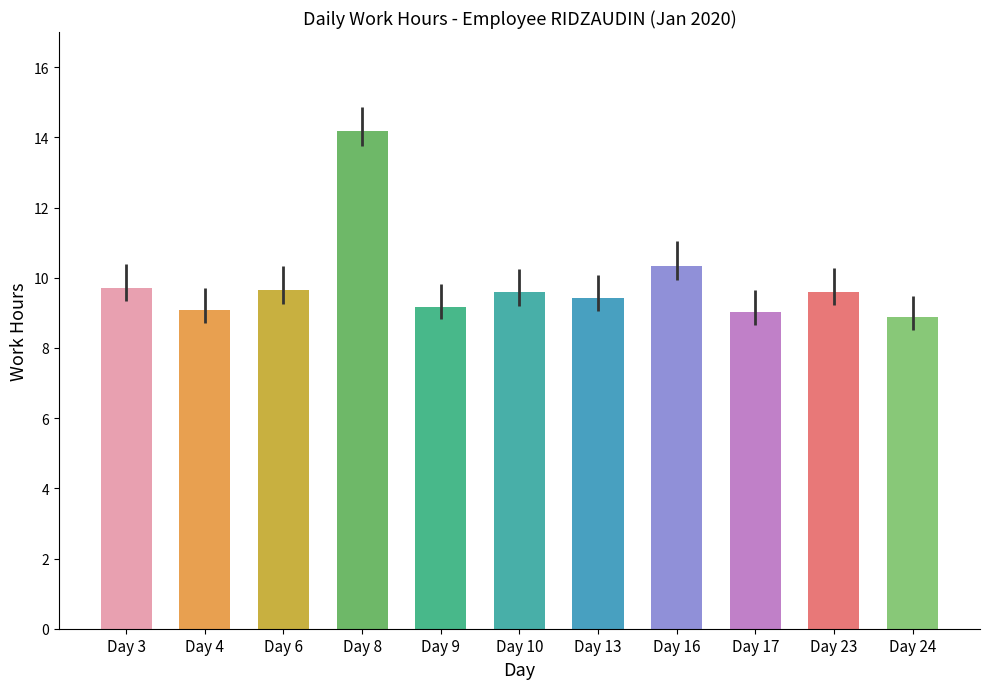

Approximately how many times larger is the value at Day 17 compared to Day 4?

1.0